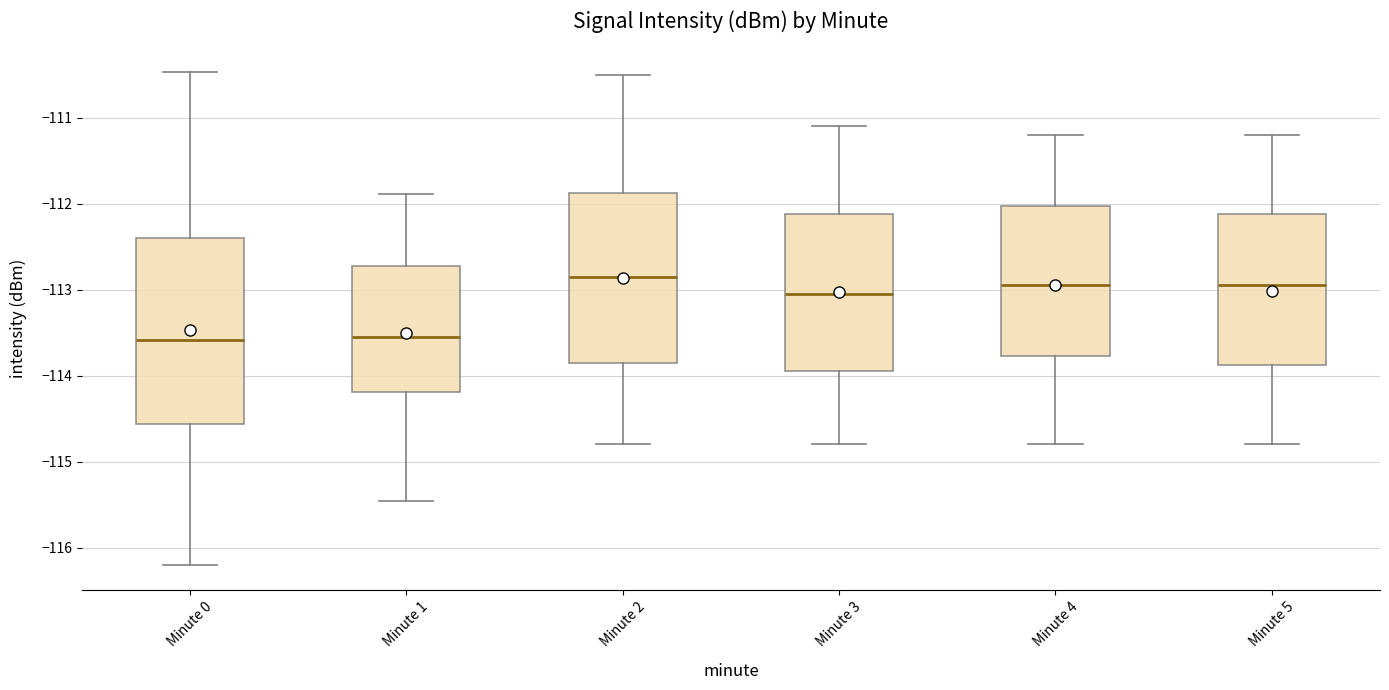

Where does the lower whisker of the box for Minute 4 end on the y-axis? The values are not printed on the chart, so give them approximately, as read against the axis.

-114.8